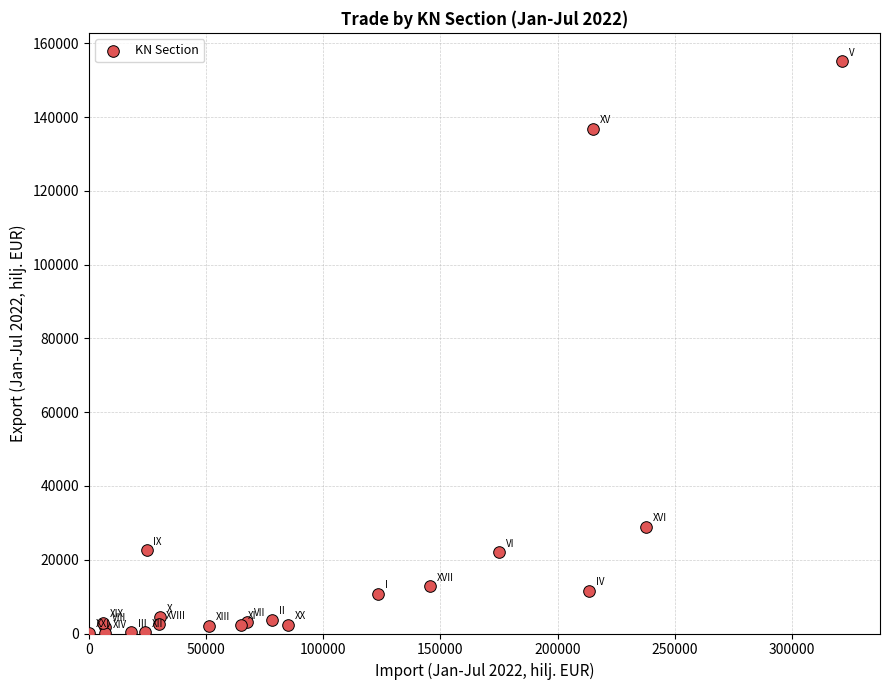

What Y value in the scatter plot is closest to 77584?

28959.8